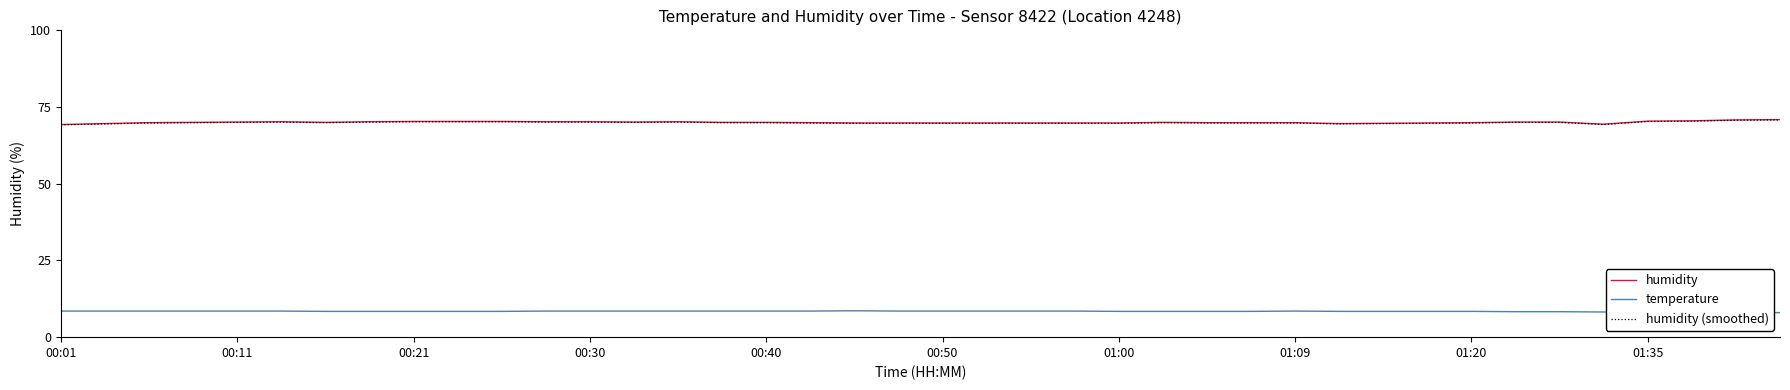

What position from the right is 00:01?

40